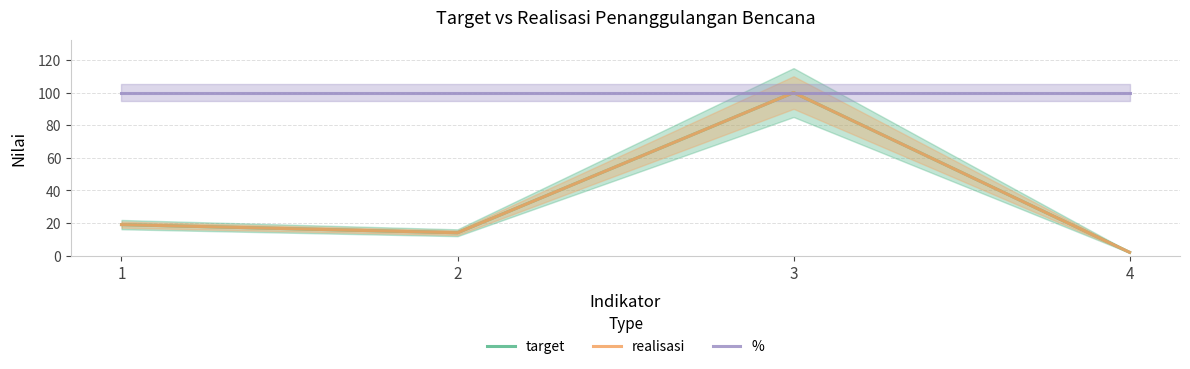

True or false: realisasi and % cross at least once.

False